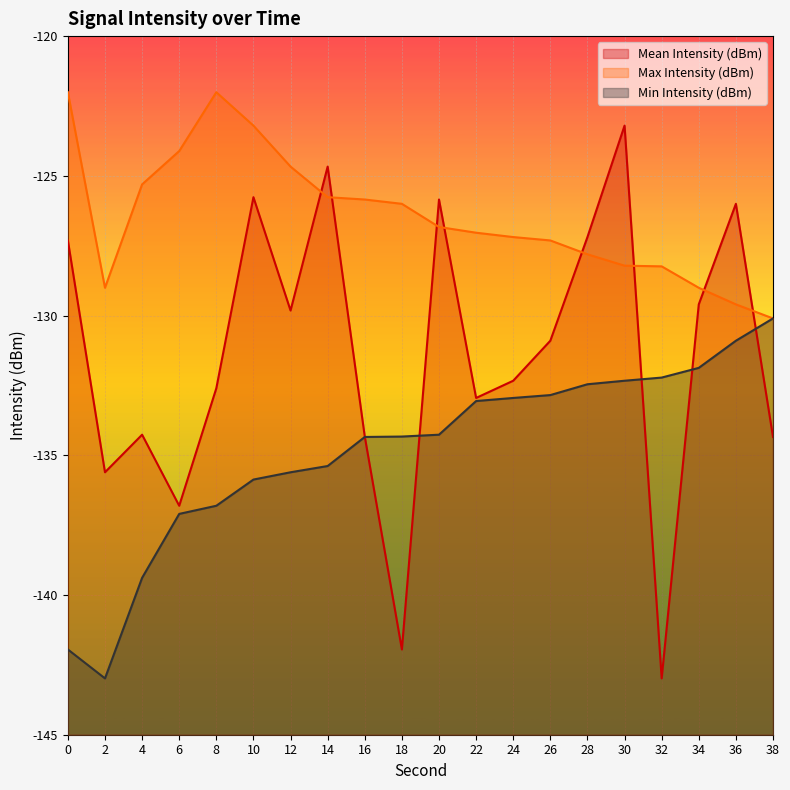

What is the value of the Mean Intensity (dBm) point at the 3rd from the left?

-134.3